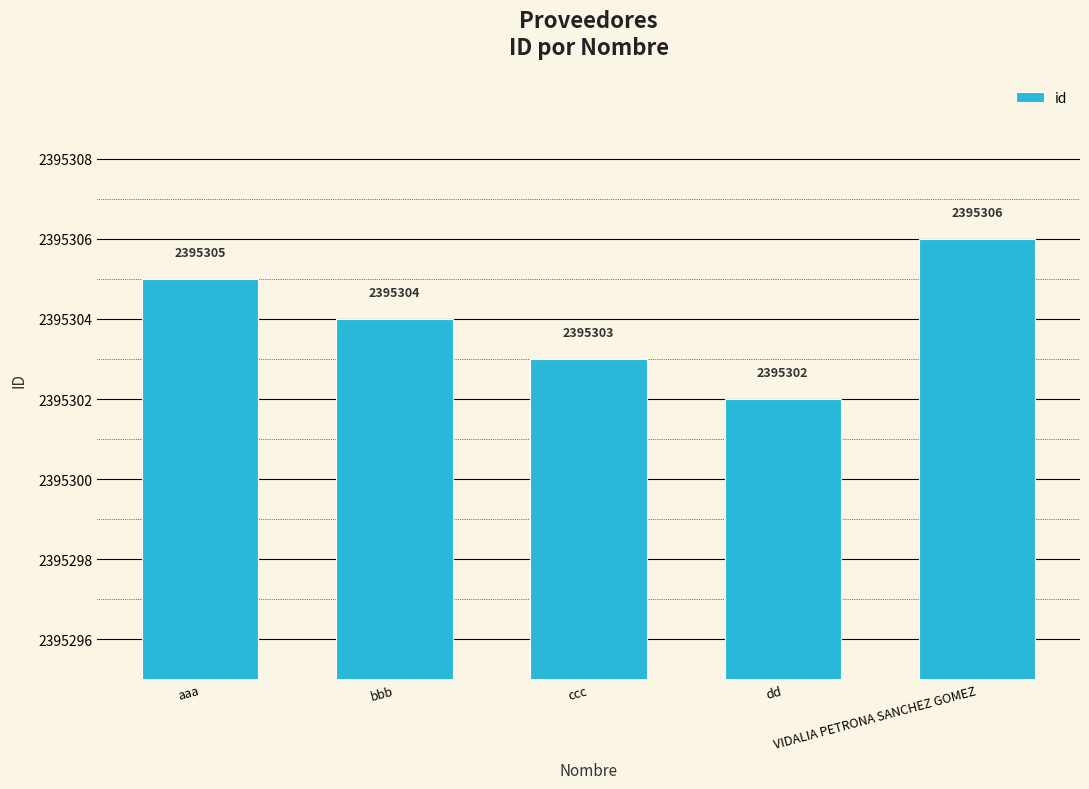

What is the value of the 3rd bar from the left?

2395303